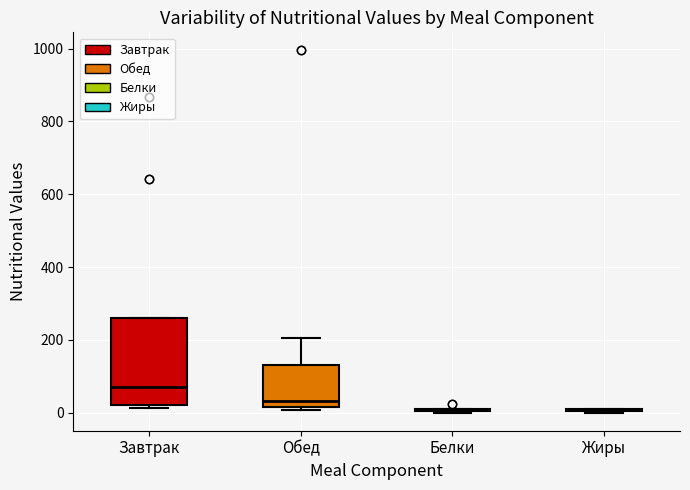

Reading left to right, transcribe this box plot: for each box, give where its median line is, the range the box spans, and where its two whiskers end, as read against the y-axis. The values are not printed on the chart, so give them approximately, as read against the axis.

Завтрак: median 80, box 20 to 260, whiskers 20 (just below the box's lower edge) to 260
Обед: median 40, box 20 to 140, whiskers 0 to 200
Белки: box collapsed to a line at 0, whiskers 0 to 20
Жиры: box collapsed to a line at 0, whiskers 0 to 20